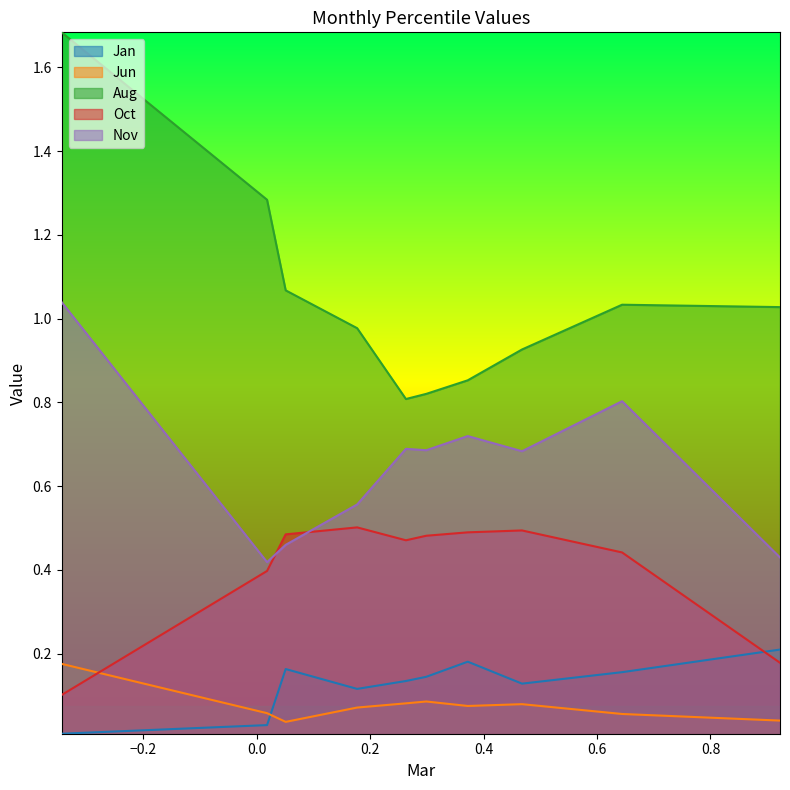

Rank the series at pct35 from lowest to highest value.

Jun, Jan, Oct, Nov, Aug